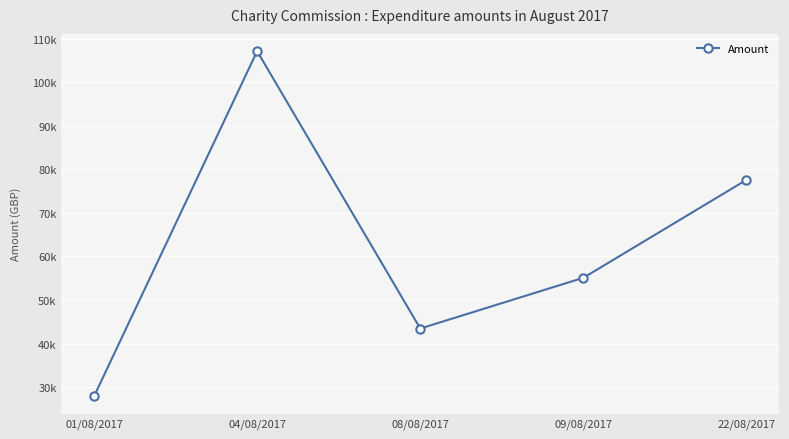

Does the chart have visible grid lines?

Yes